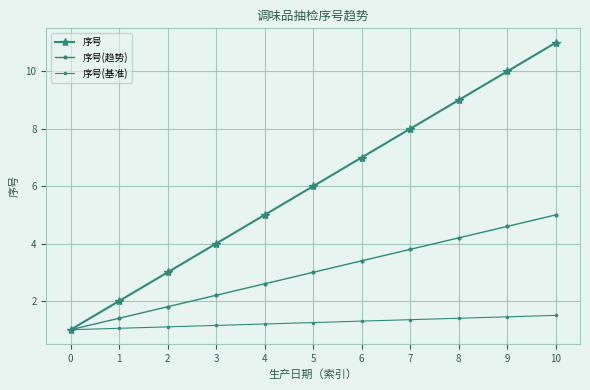

Which has a higher value, 10 or 0?

10